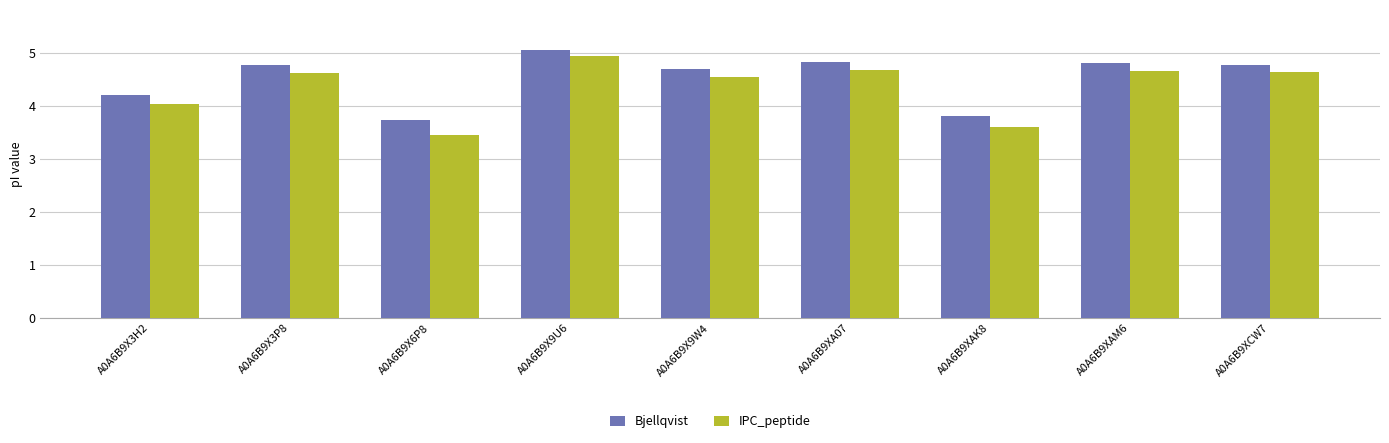

Is the value of Bjellqvist at A0A6B9XCW7 greater than the value of IPC_peptide at A0A6B9XA07?

Yes